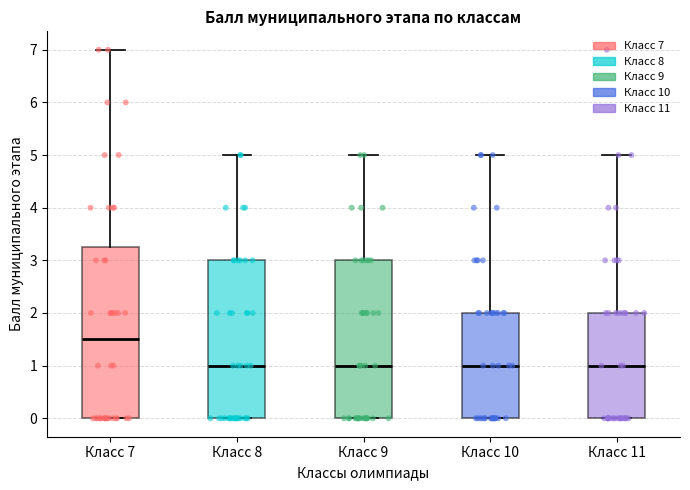

Comparing the boxes themselves (not the whiskers), which one is the tallest?

Класс 7